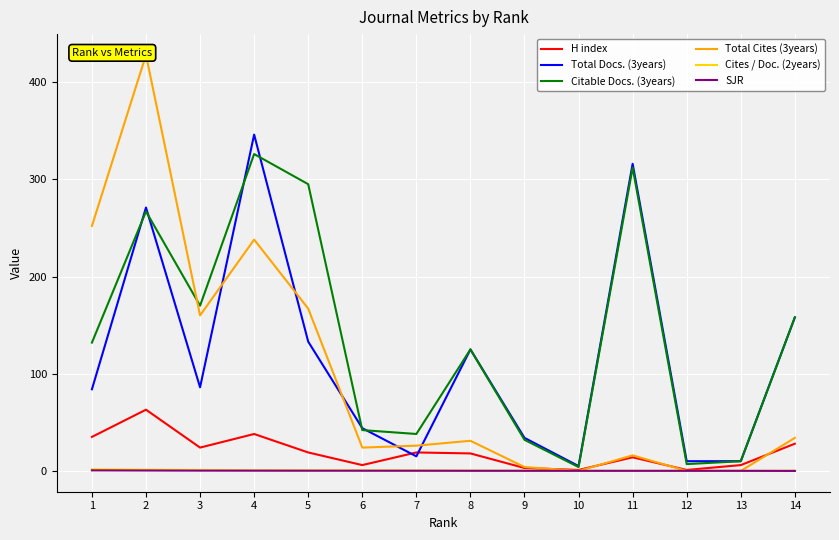

Reading left to right, what are all the values shown in this chart?

H index: 35.0	63.0	24.0	38.0	19.0	6.0	19.0	18.0	3.0	1.0	14.0	1.0	6.0	28.0
Total Docs. (3years): 84.0	271.0	86.0	346.0	133.0	44.0	15.0	125.0	34.0	5.0	316.0	10.0	10.0	158.0
Citable Docs. (3years): 132.0	267.0	170.0	326.0	295.0	42.0	38.0	125.0	32.0	4.0	312.0	7.0	10.0	158.0
Total Cites (3years): 252.0	428.0	160.0	238.0	167.0	24.0	26.0	31.0	4.0	0.0	16.0	0.0	0.0	34.0
Cites / Doc. (2years): 1.8	1.3	1.0	0.6	0.5	0.6	0.3	0.3	0.1	0.0	0.0	0.0	0.0	0.2
SJR: 0.6	0.4	0.3	0.3	0.2	0.2	0.2	0.1	0.1	0.1	0.1	0.1	0.1	0.0